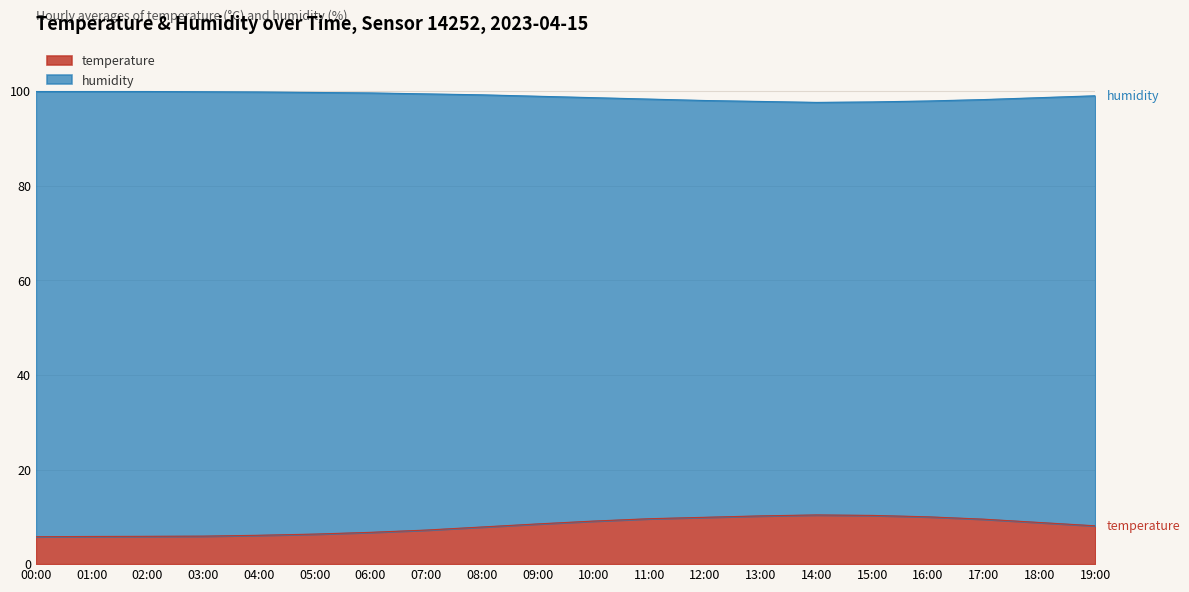

The temperature series shows 13.3 at 18:00. True or false?

False